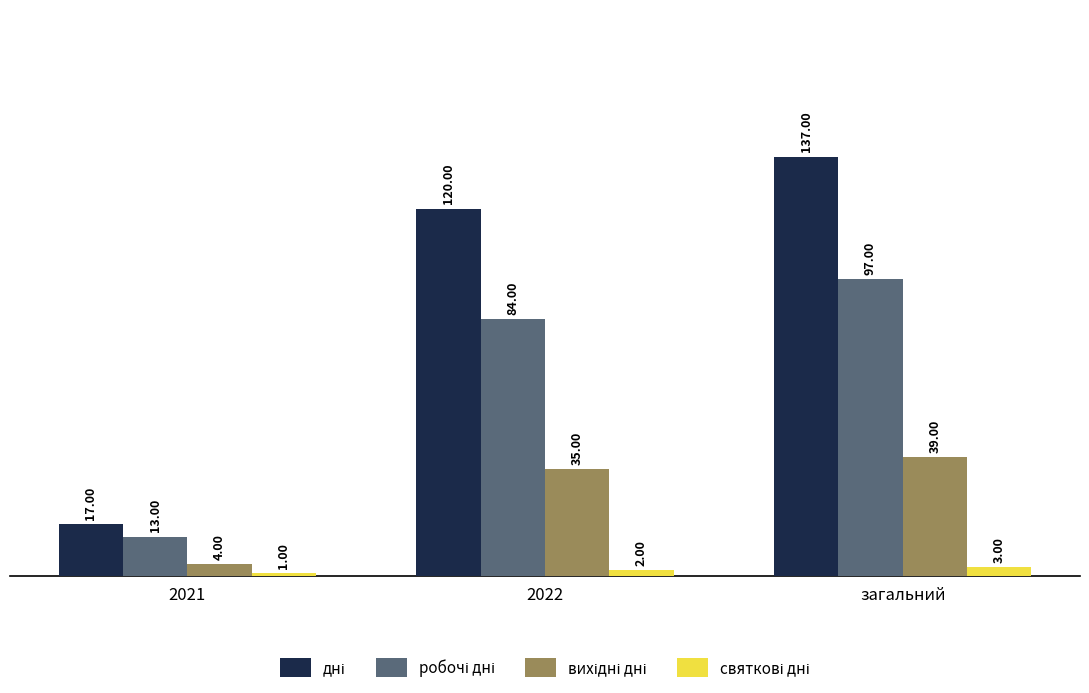

At how many categories does at least one series exceed 55?

2